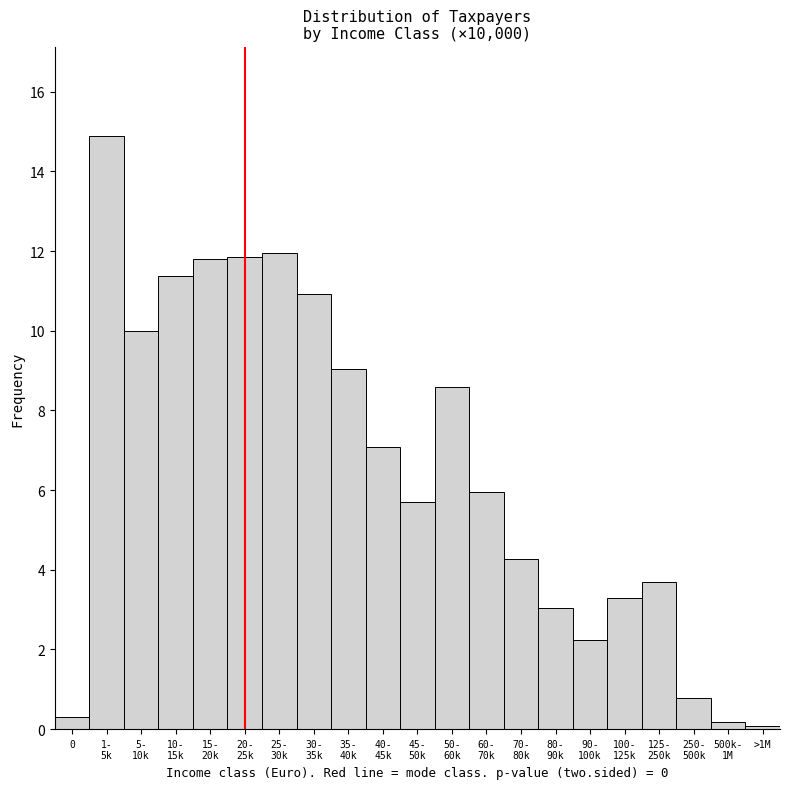

True or false: the data shows 0.1 at >1M.

True